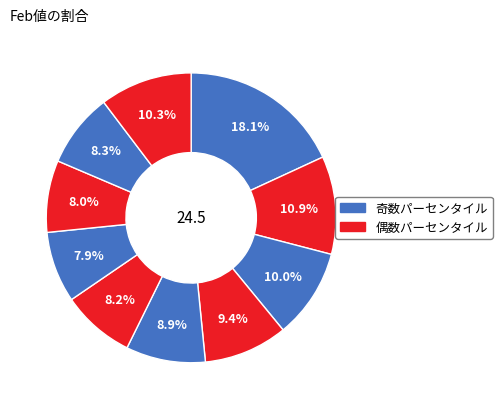

How many segments does this pie chart have?

10